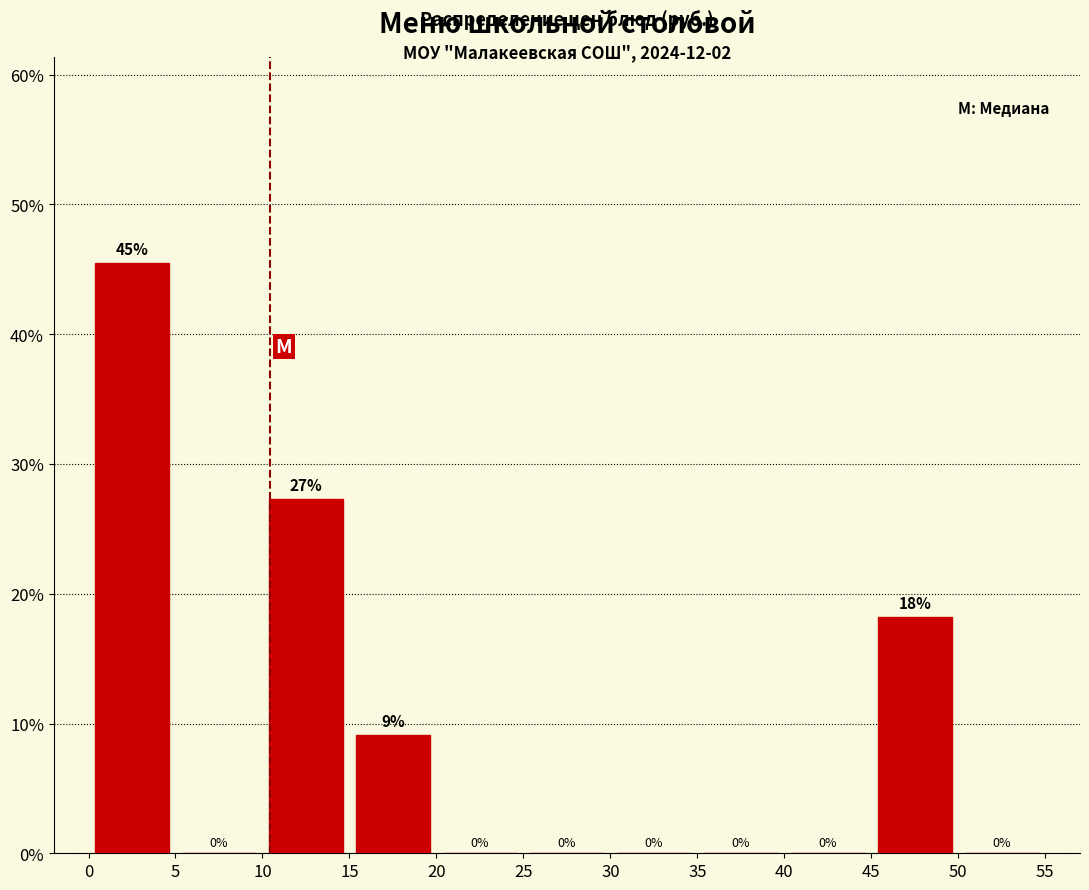

Over which range of the x-axis is the bar tallest?

0 to 5